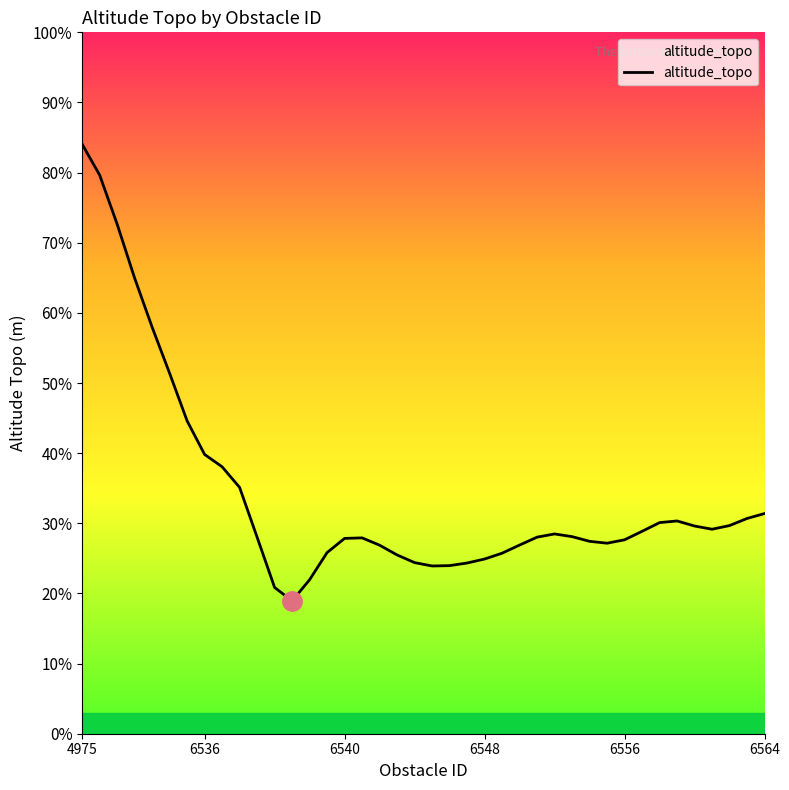

What is the maximum value shown in the chart?

84.1